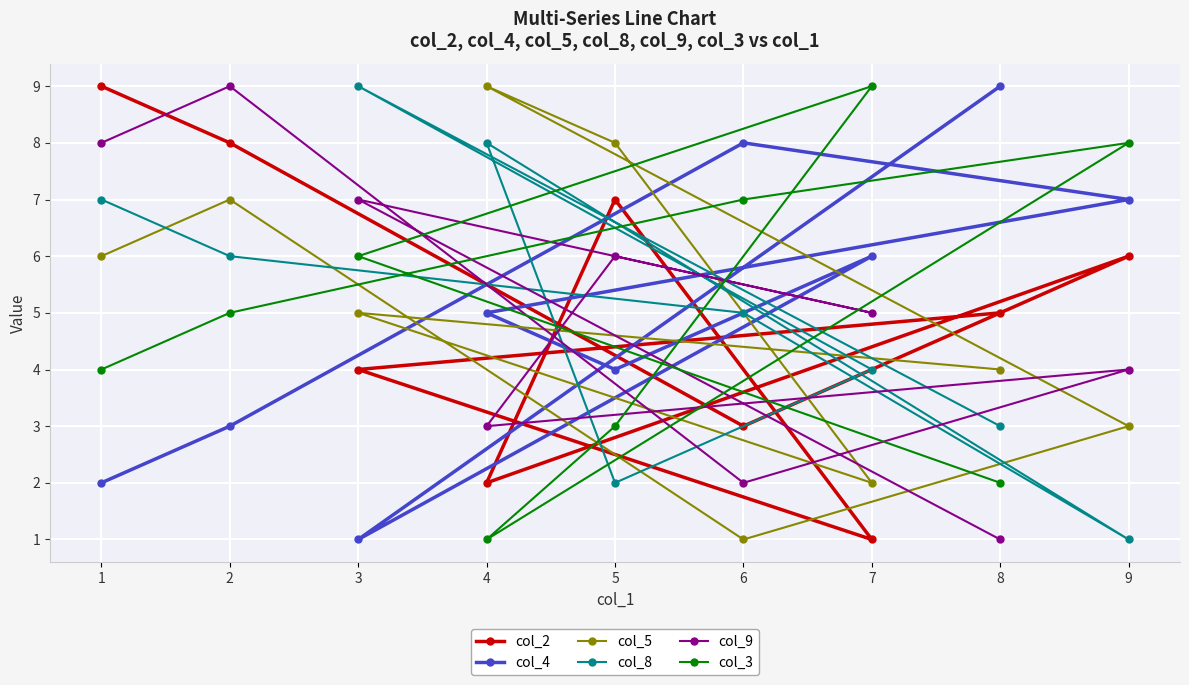

Where do col_2 and col_5 first cross each other?

9 and 4